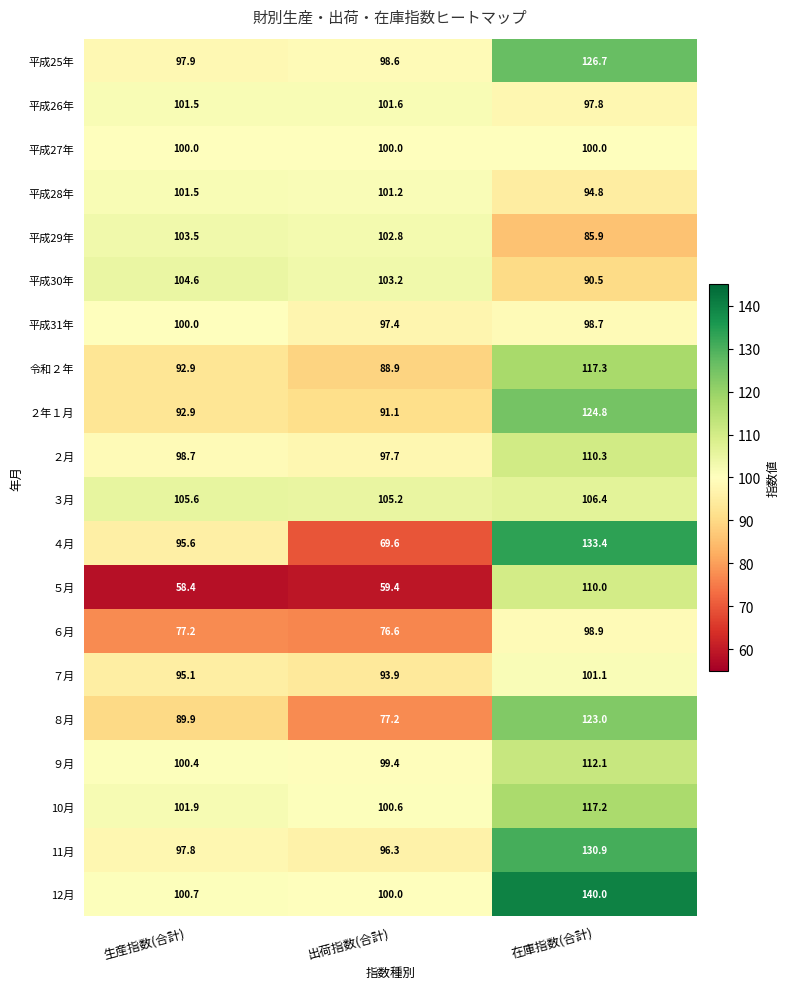

At how many categories does at least one series exceed 72?

3